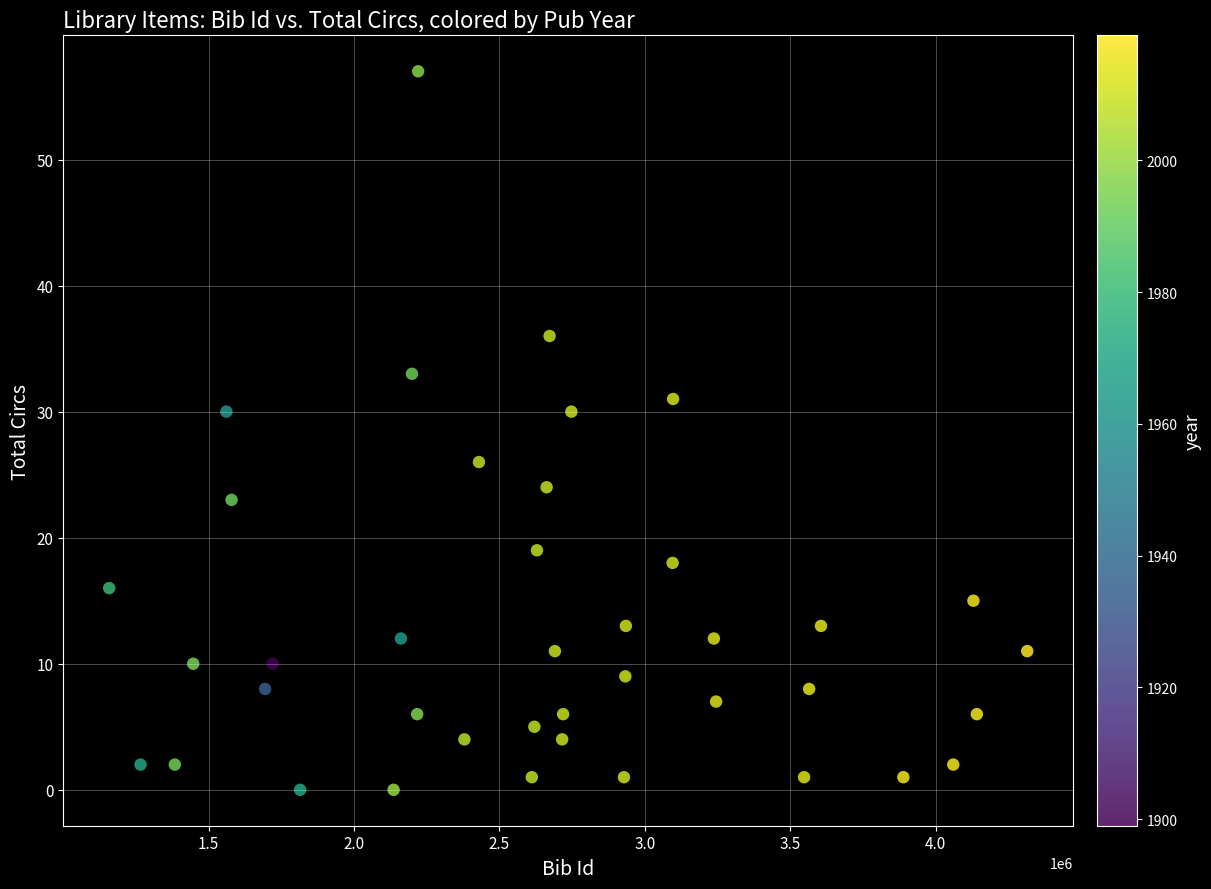

What is the range of Y values (max minus min)?

57